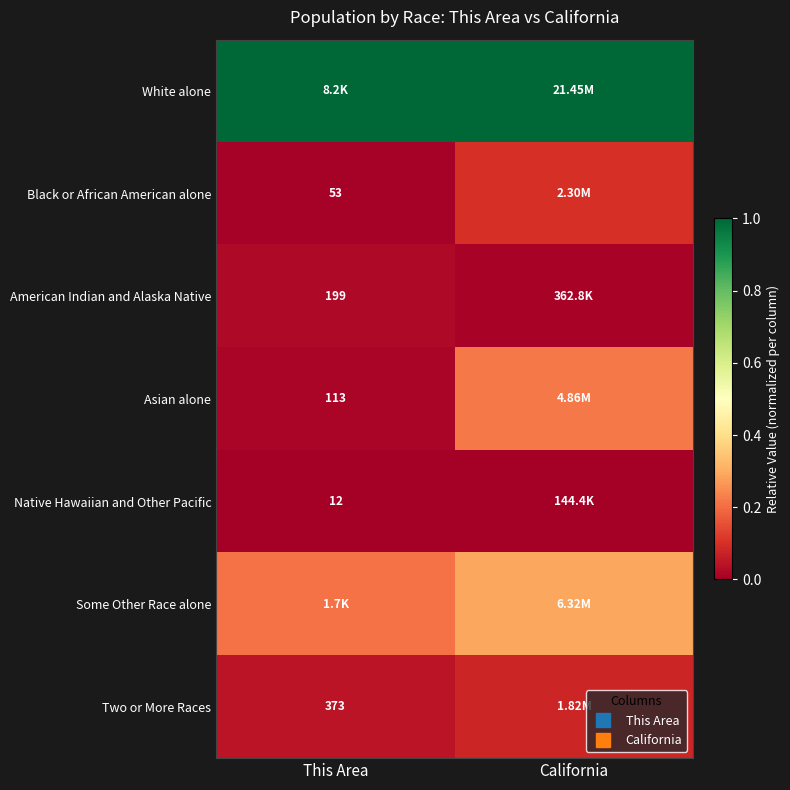

At which category is the sum across all series the highest?

California